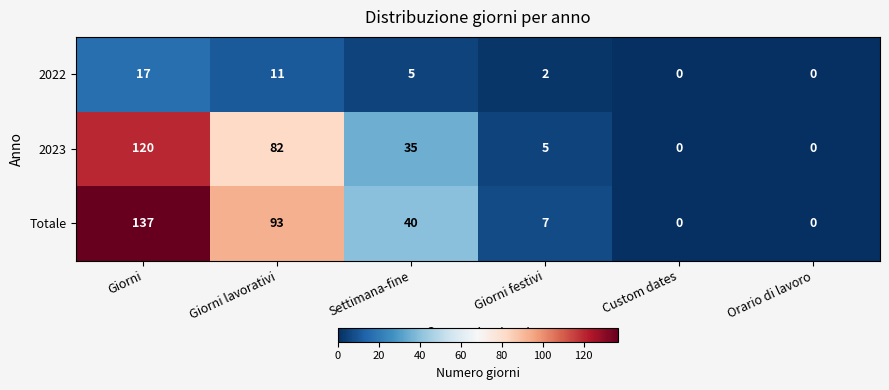

True or false: 2023 has a value of 35 at Settimana-fine.

True